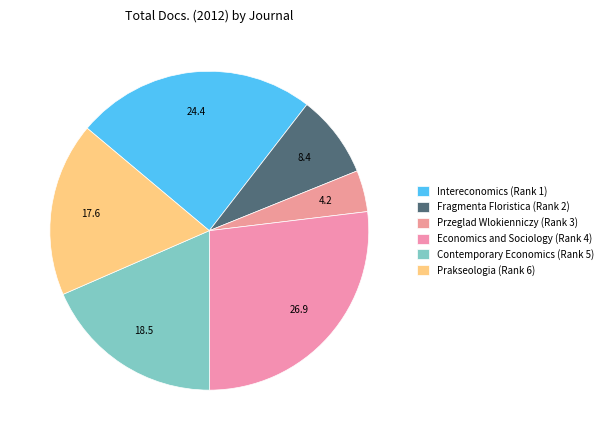

Which slice is the largest?

Economics and Sociology (Rank 4)